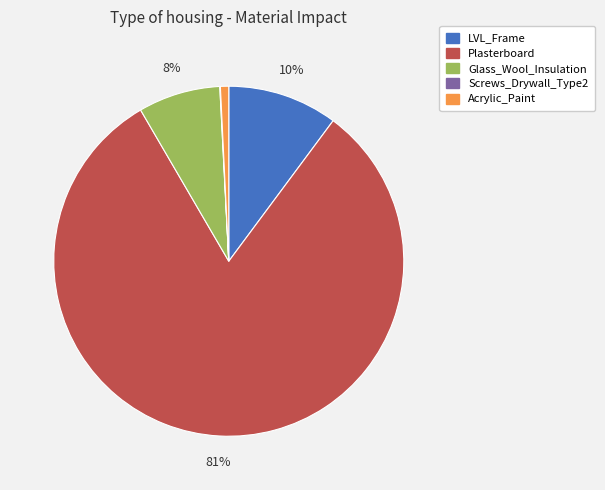

Which slice represents more than half of the pie?

Plasterboard